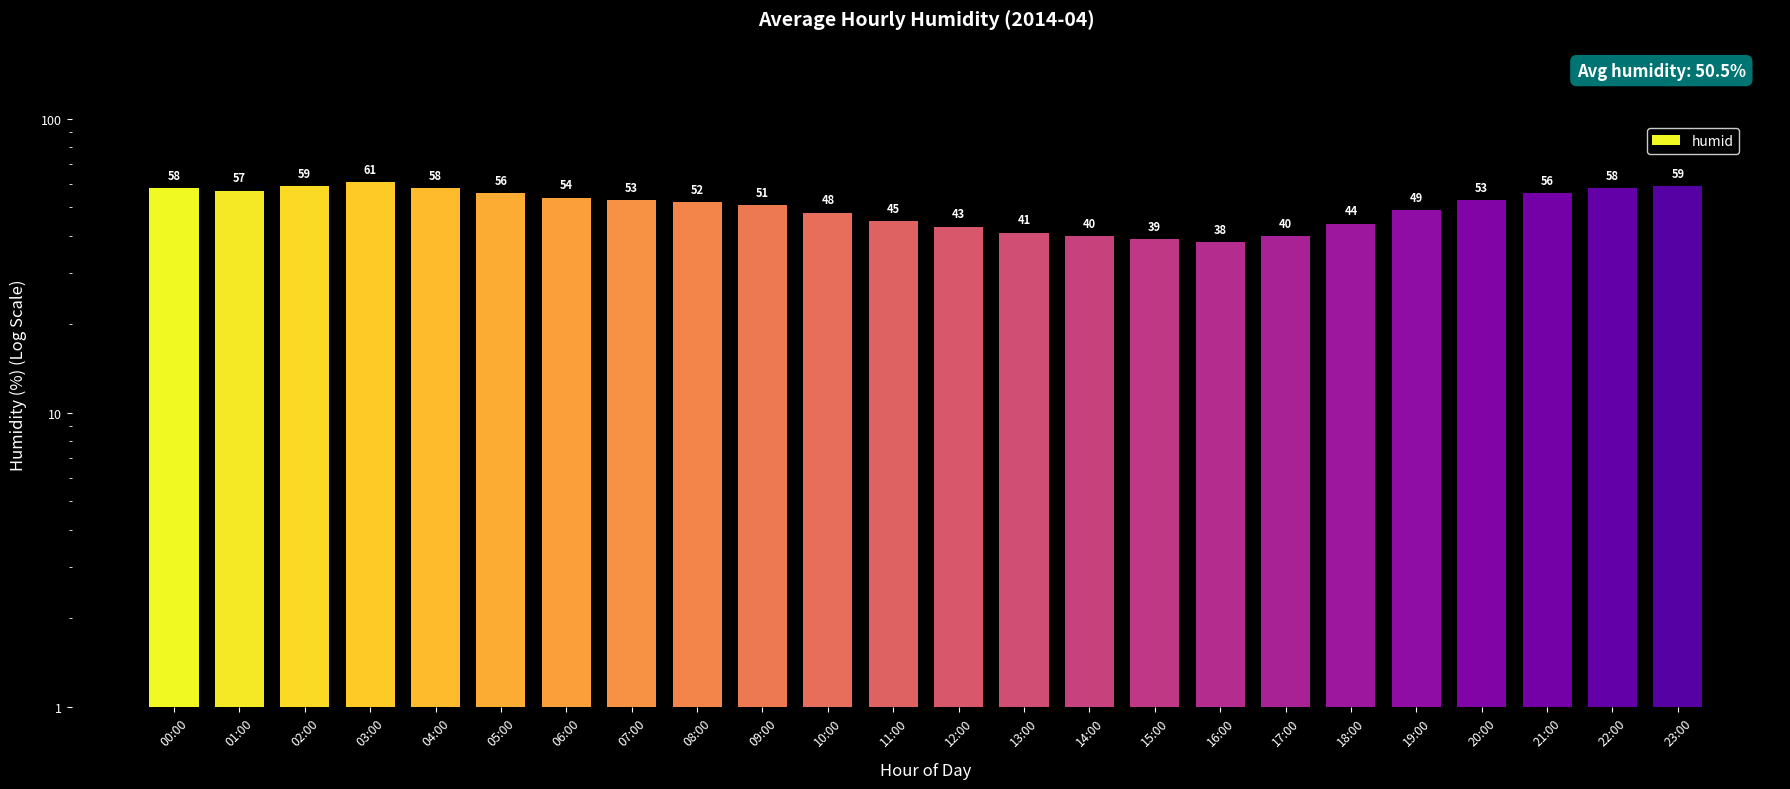

True or false: the data shows 84 at 22:00.

False